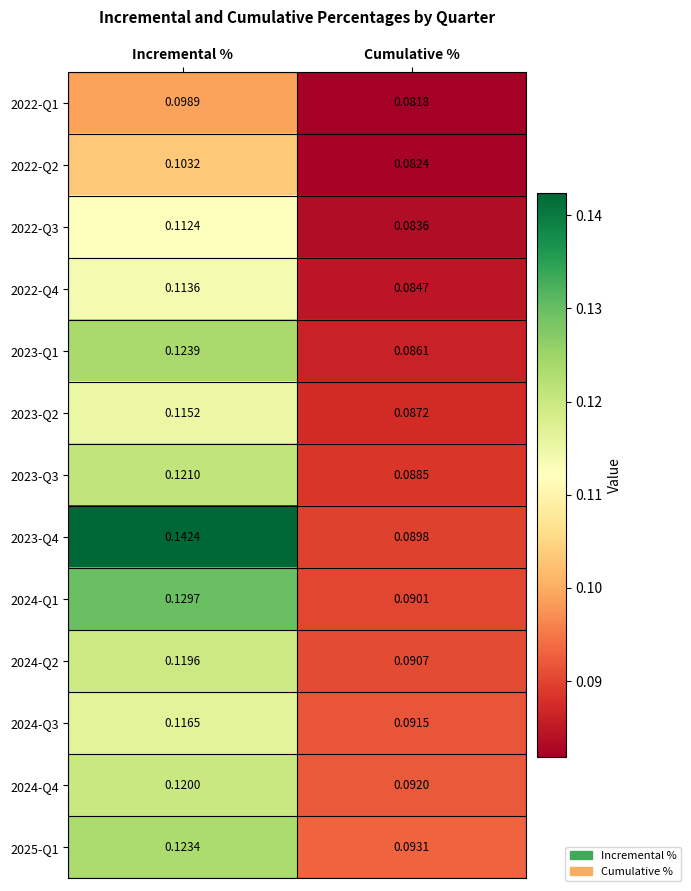

Is the value of 2022-Q3 at Cumulative % greater than the value of 2022-Q2 at Cumulative %?

Yes